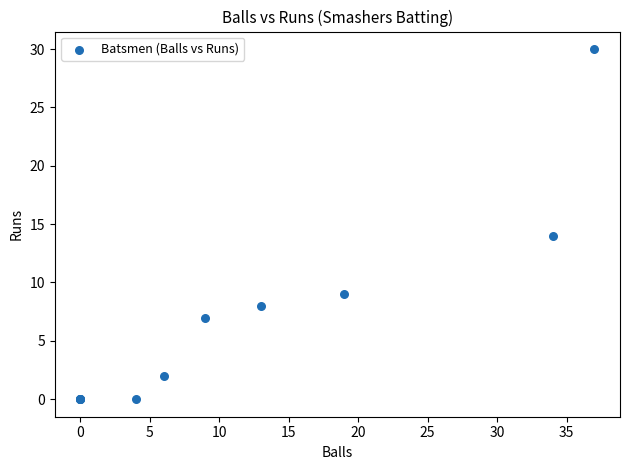

What Y value in the scatter plot is closest to 15?

14